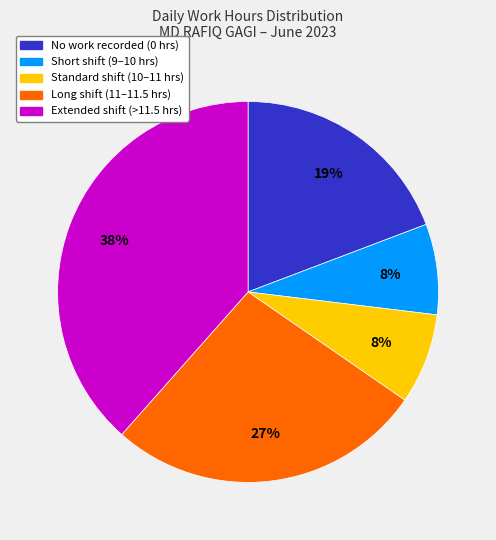

To the nearest percent, what is the average slice percentage?

20%